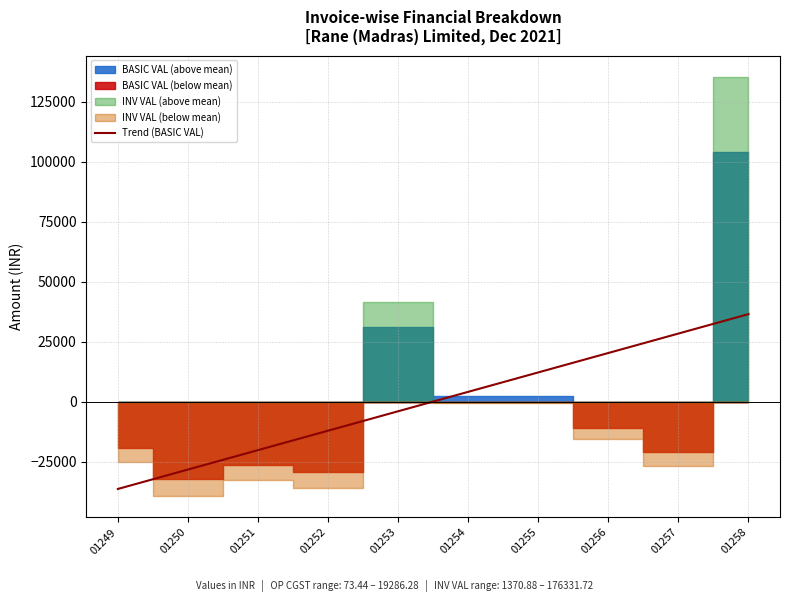

Read the value at 01257.

28339.6